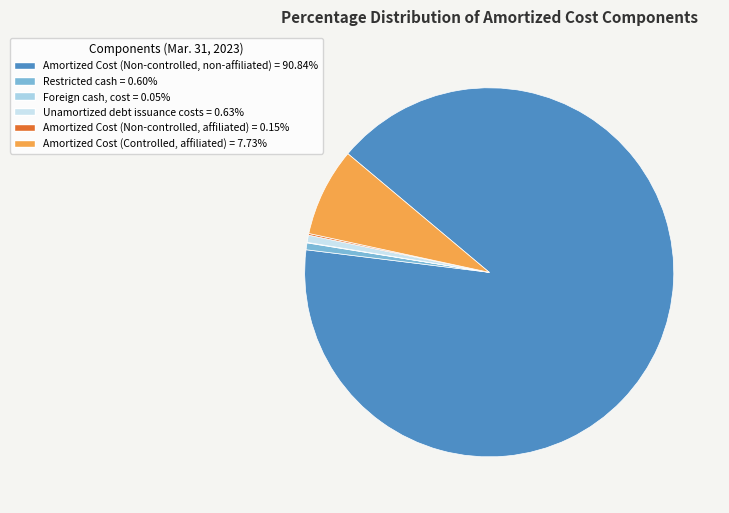

How many slices are in this pie chart?

6